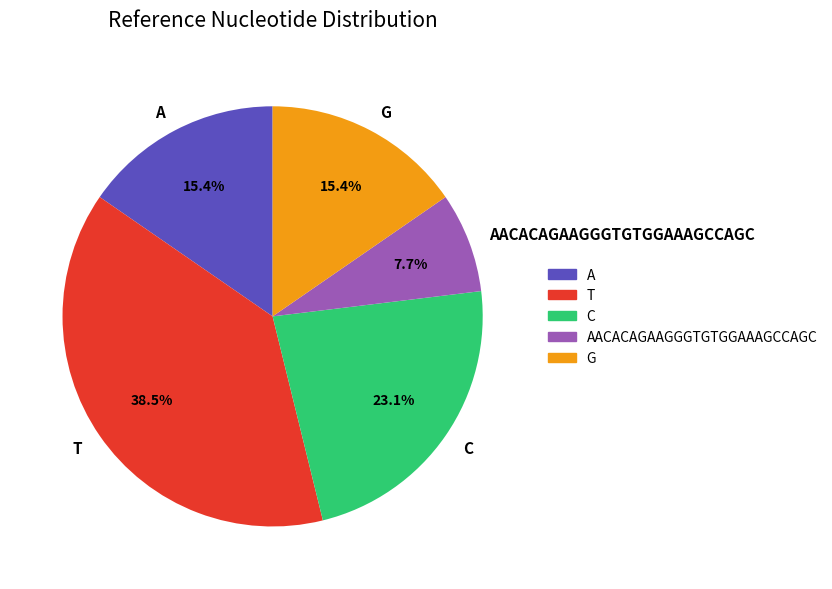

Between AACACAGAAGGGTGTGGAAAGCCAGC and T, which is larger?

T